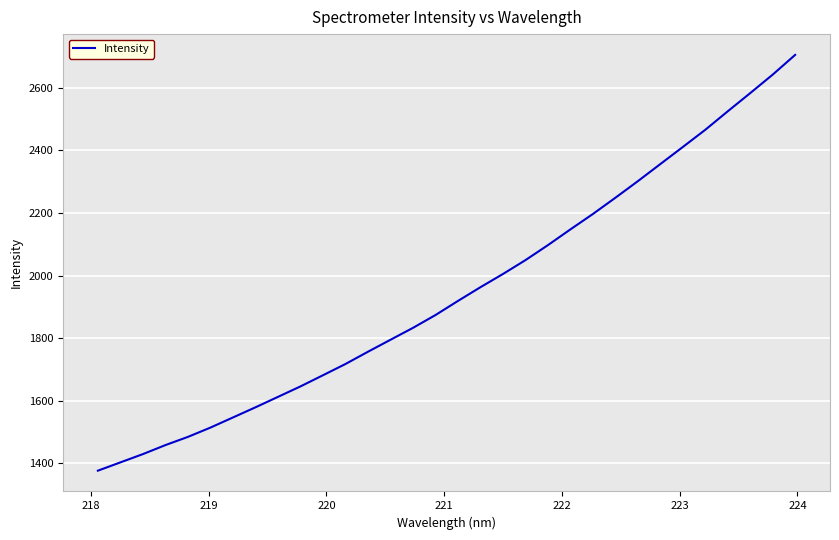

What is the greatest value displayed?

2705.4